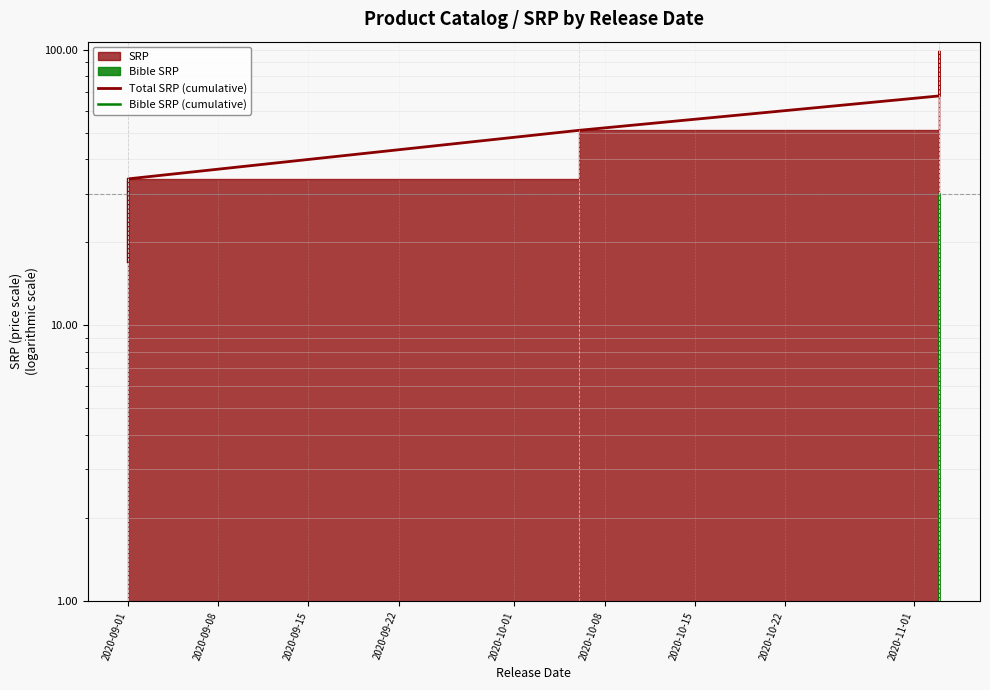

The value of Bible SRP (cumulative) at 2020-10-01 is 42.5. True or false?

False